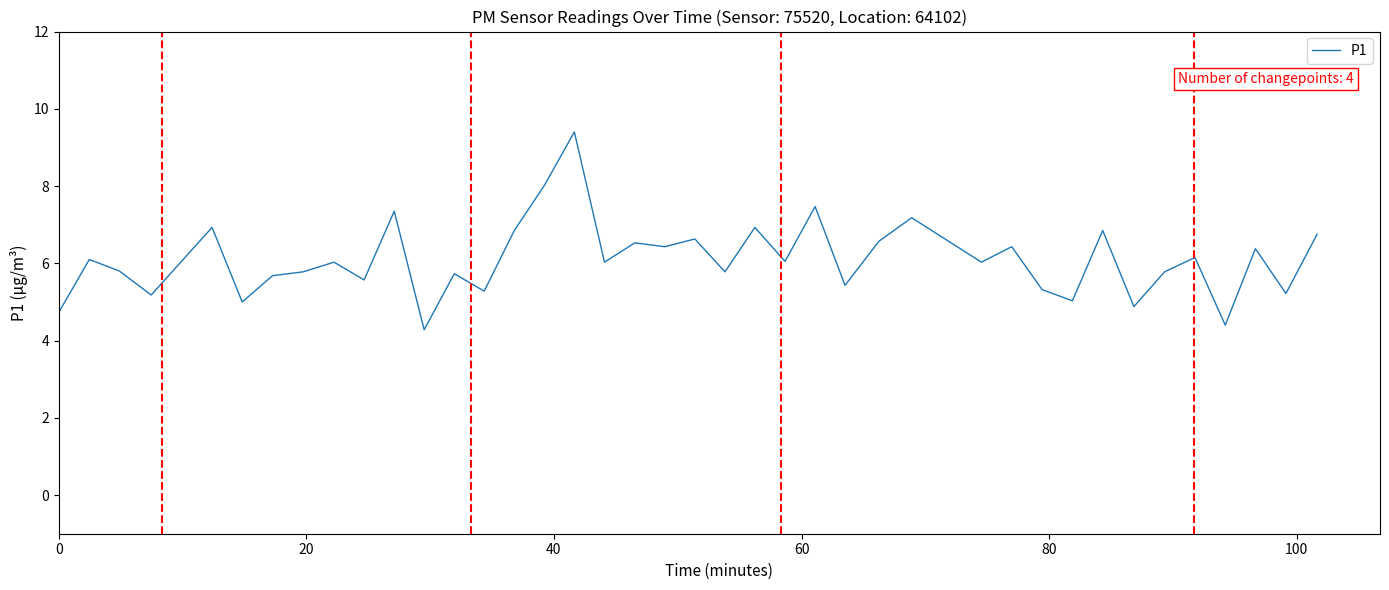

What is the smallest value displayed?

4.3